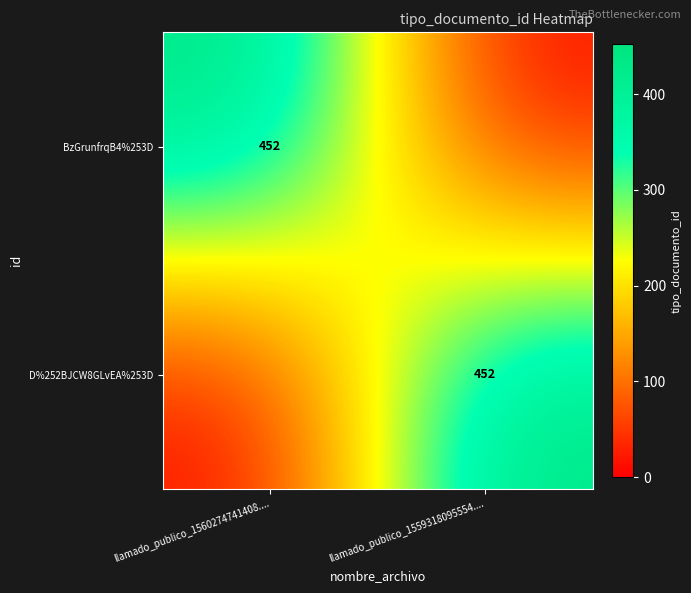

The value of BzGrunfrqB4%253D at llamado_publico_1560274741408.... is 654. True or false?

False